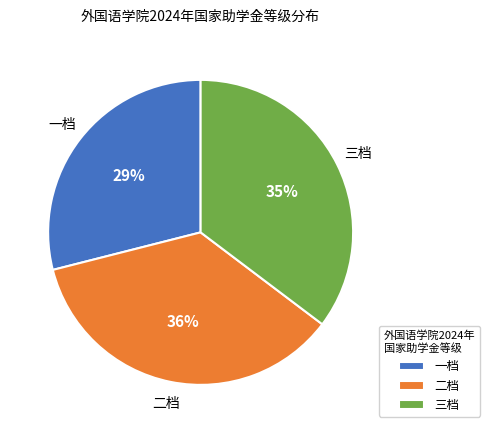

To the nearest percent, what is the difference between the largest and smallest slice percentages?

7%